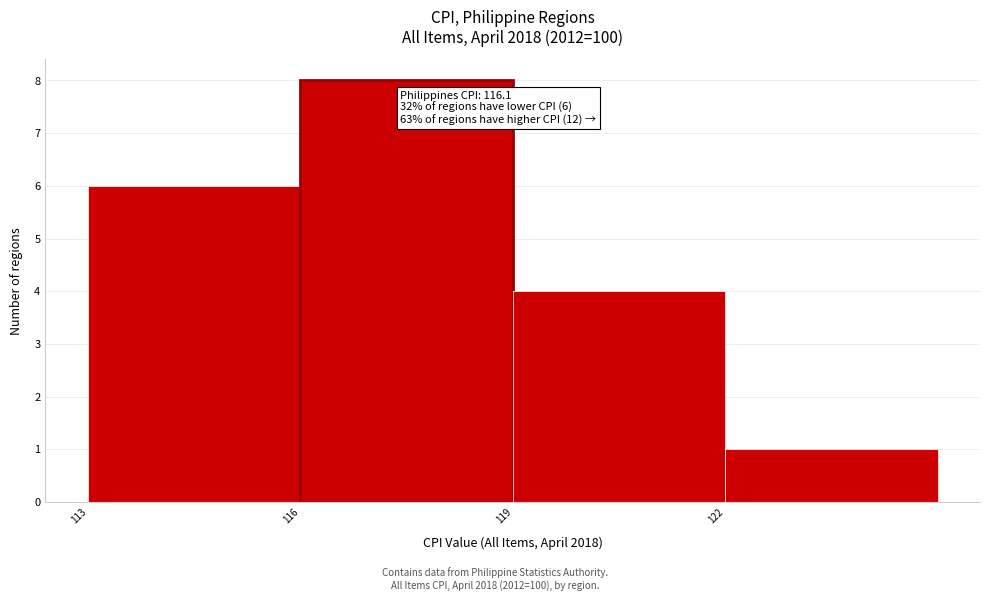

Over which range of the x-axis is the bar tallest?

116 to 119